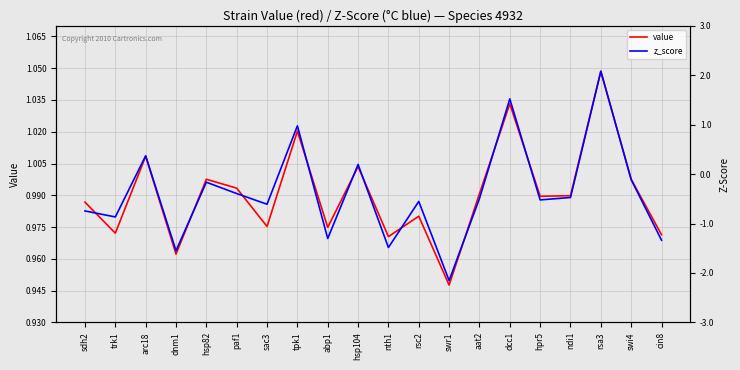

What is the minimum value for value?

0.9